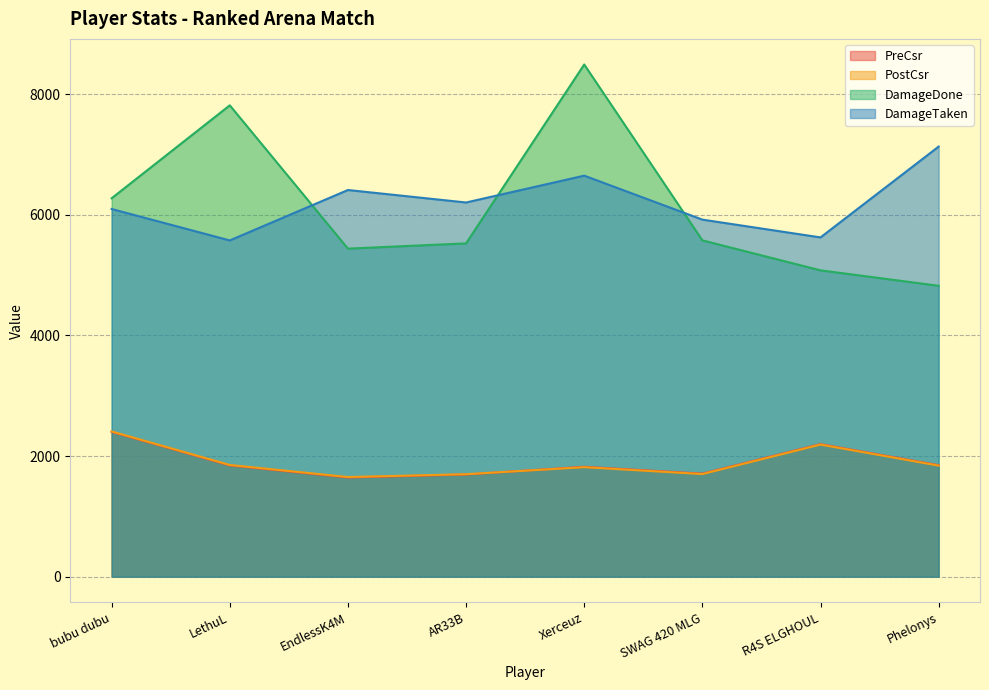

How many series are shown in this chart?

4